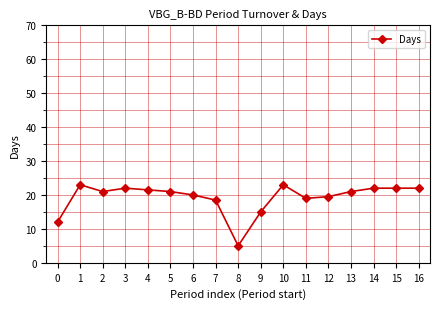

Count the number of data series in this chart.

1